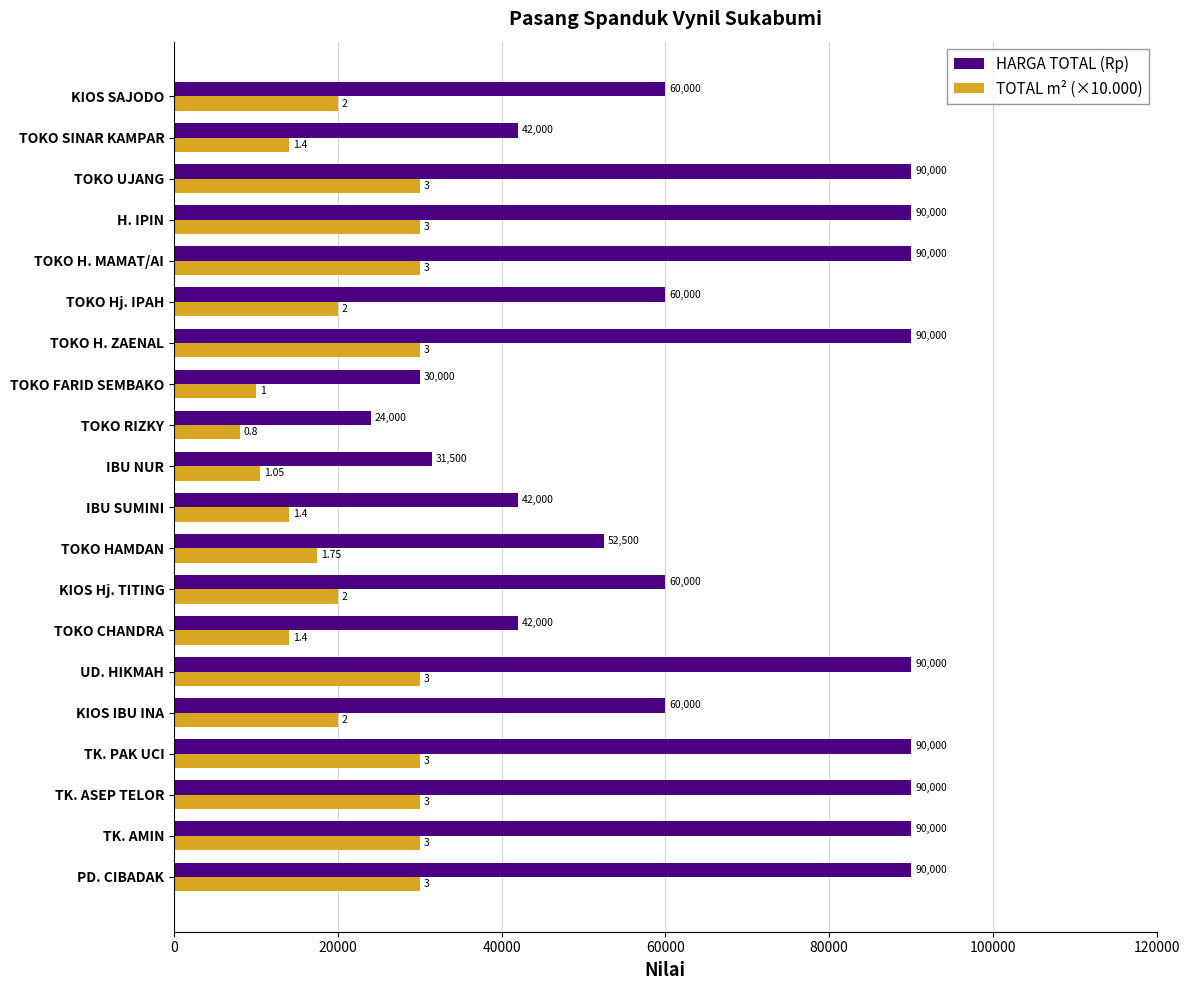

What is the minimum value shown in the chart?

8000